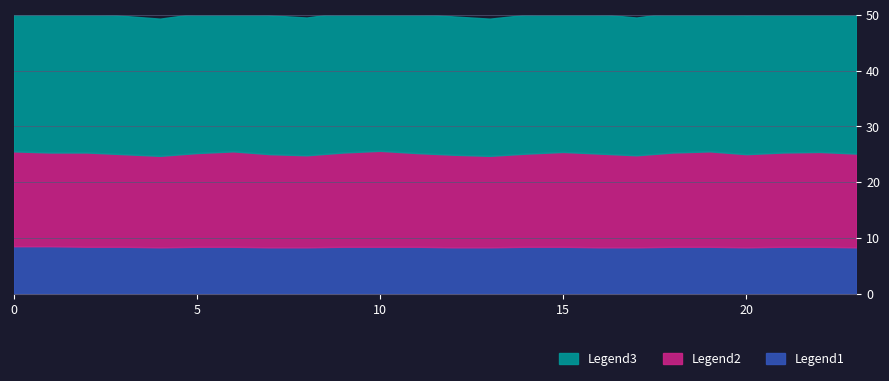

Count the number of categories in the chart.

24